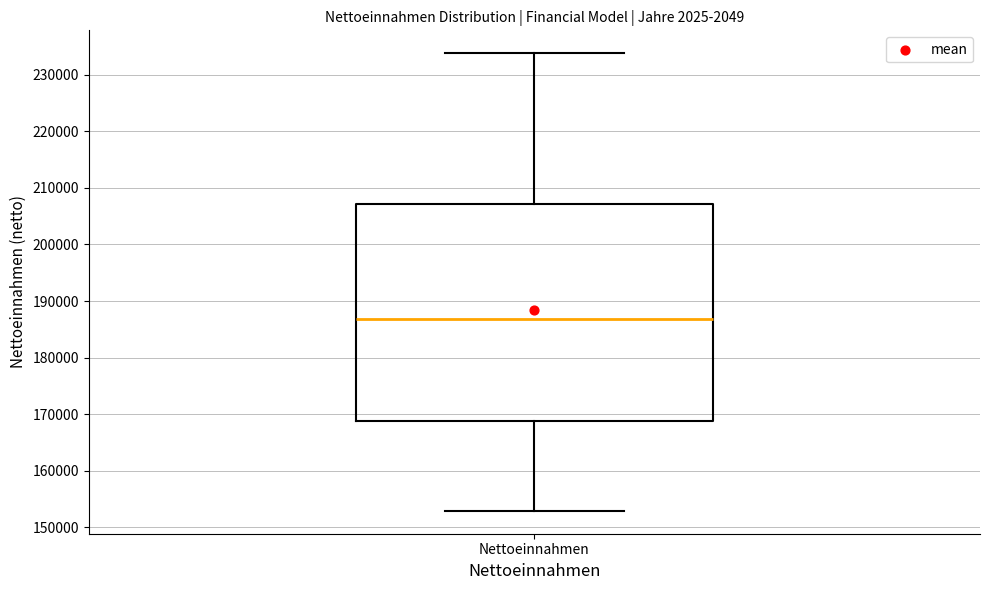

Read this box plot against the y-axis: the position of the median line, the range covered by the box, and the ends of both whiskers. The values are not printed on the chart, so give them approximately, as read against the axis.

median 187000, box 169000 to 207000, whiskers 153000 to 234000